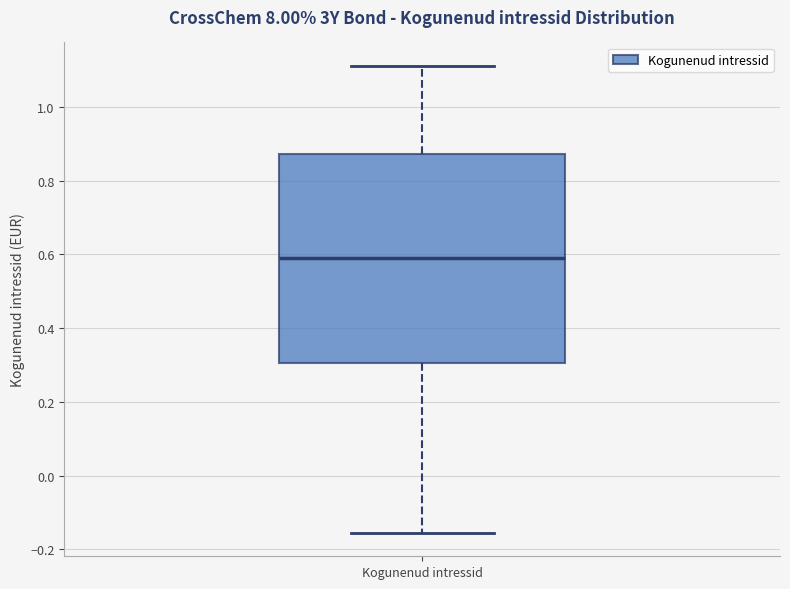

Where does the median line of the box for Kogunenud intressid sit on the y-axis? The values are not printed on the chart, so give them approximately, as read against the axis.

0.58